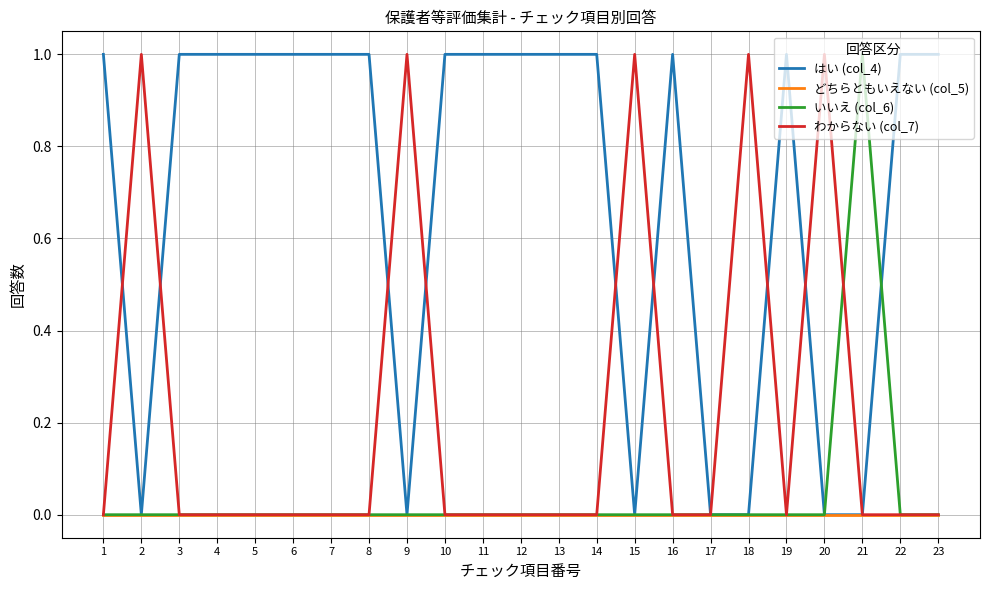

What is the sum of all はい (col_4) values?

16